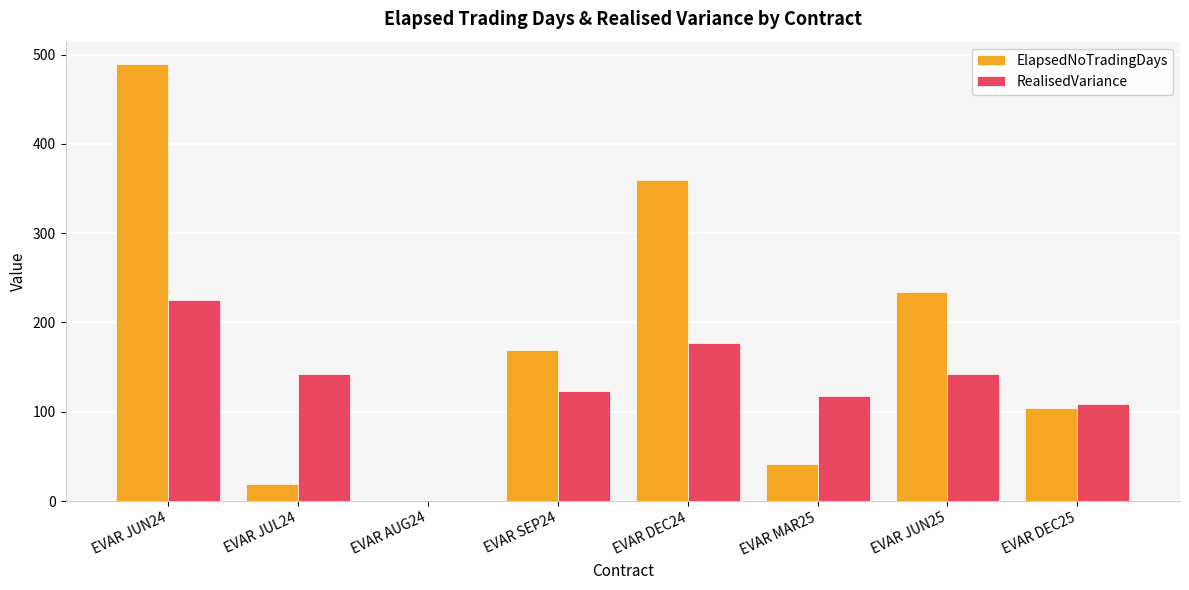

Which series changed the most between EVAR MAR25 and EVAR DEC25?

ElapsedNoTradingDays